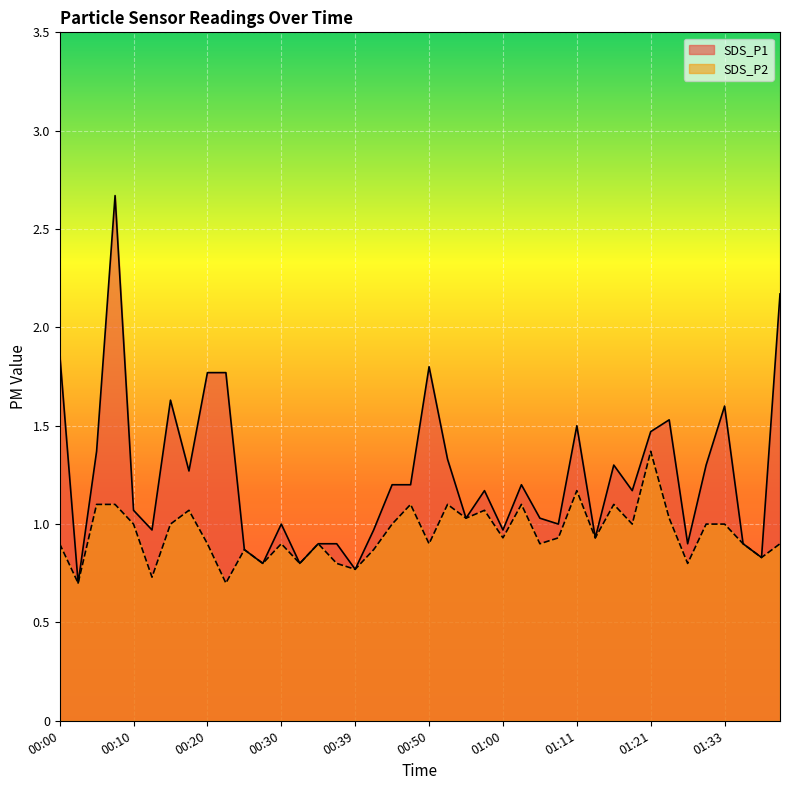

Is it true that SDS_P1 equals 0.3 at 01:27?

False